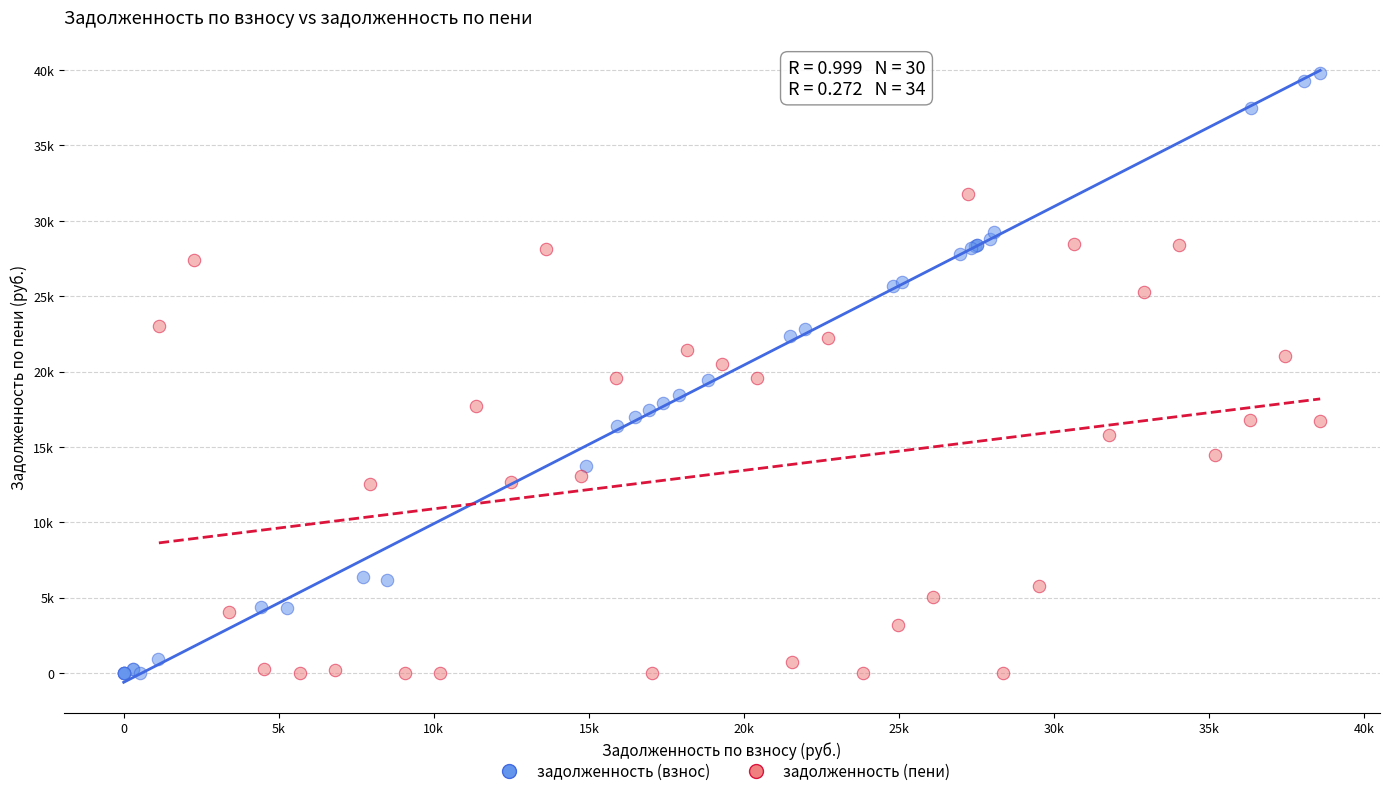

What are all the series names shown in the legend?

задолженность (взнос), задолженность (пени)